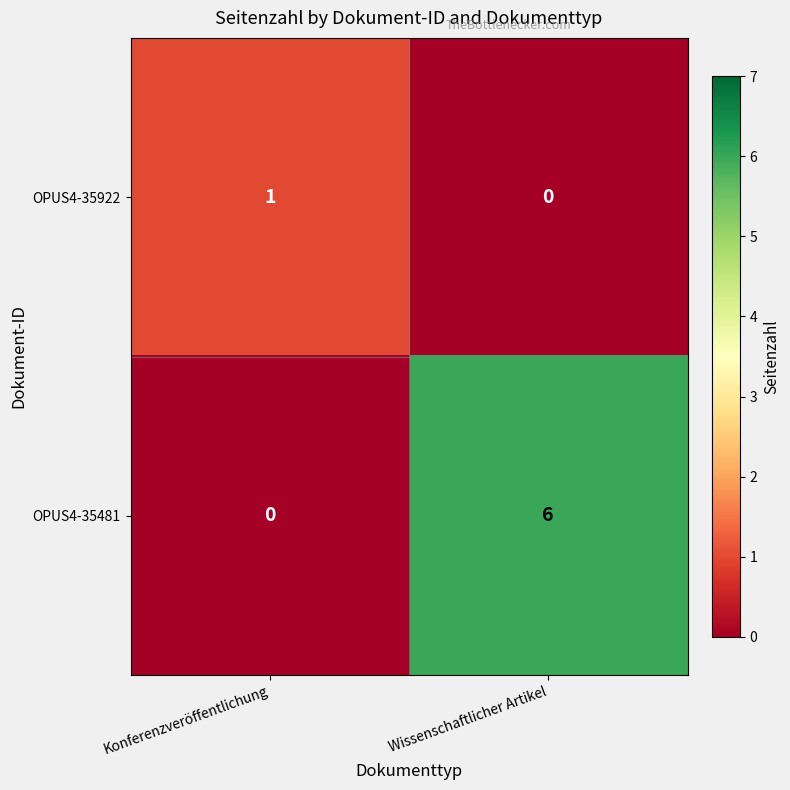

Is it true that OPUS4-35922 equals 1 at Konferenzveröffentlichung?

True